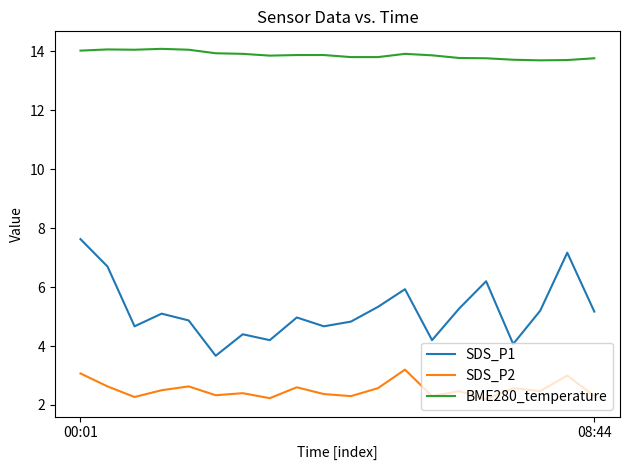

What are all the series names shown in the legend?

SDS_P1, SDS_P2, BME280_temperature